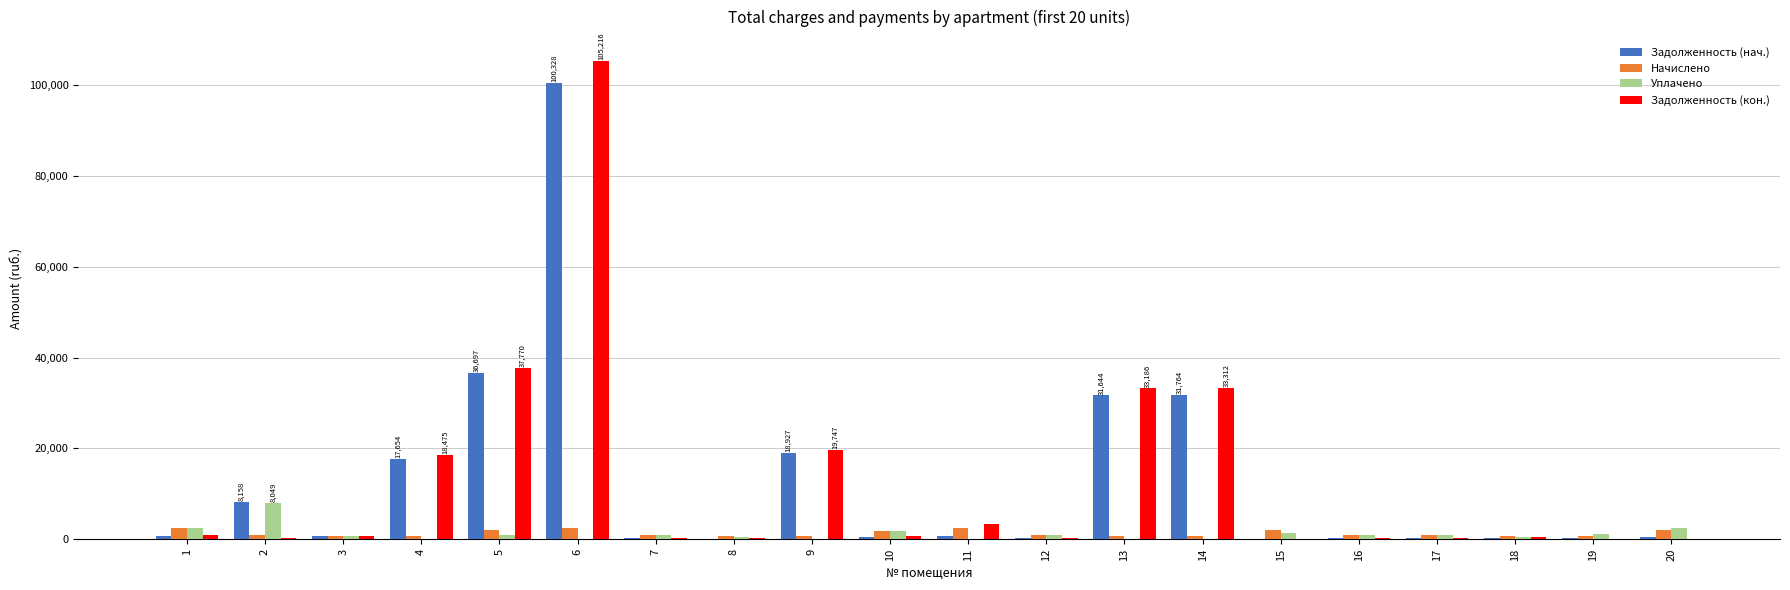

How many values in the Задолженность (кон.) series exceed 643?

10